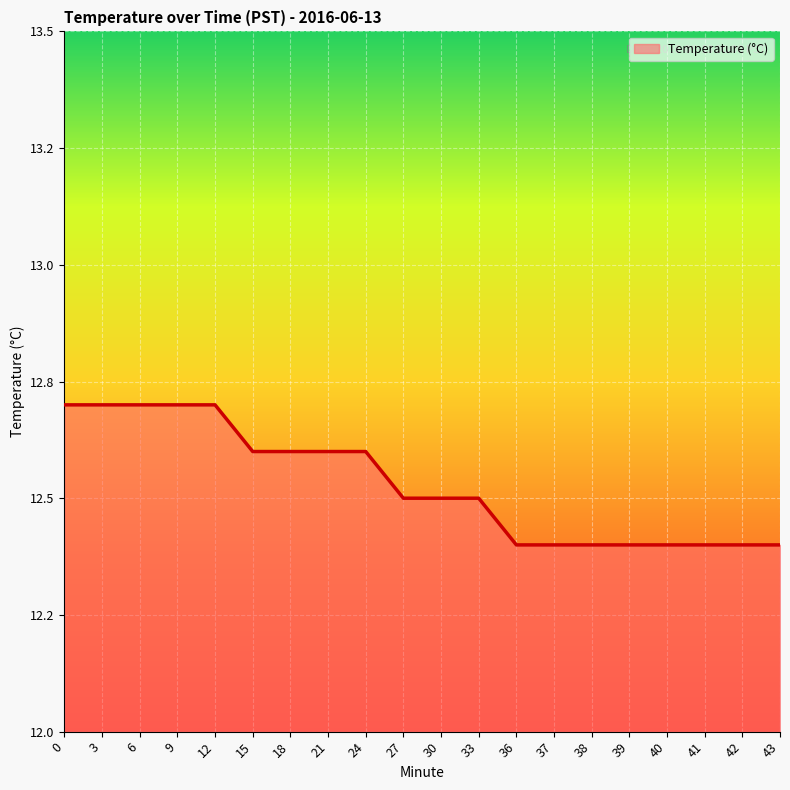

What is the sum of the values at 15 and 37?

25.0